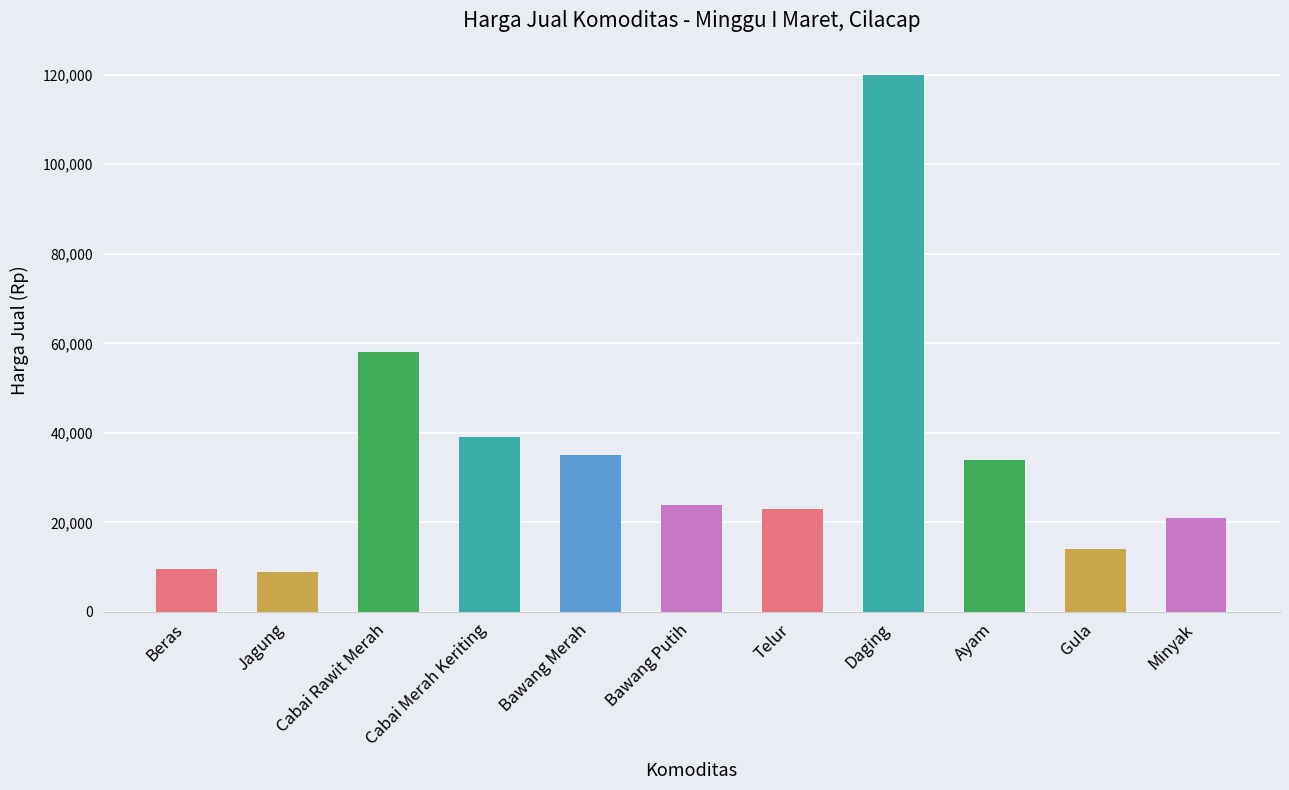

What is the difference between the maximum and minimum values?

111000